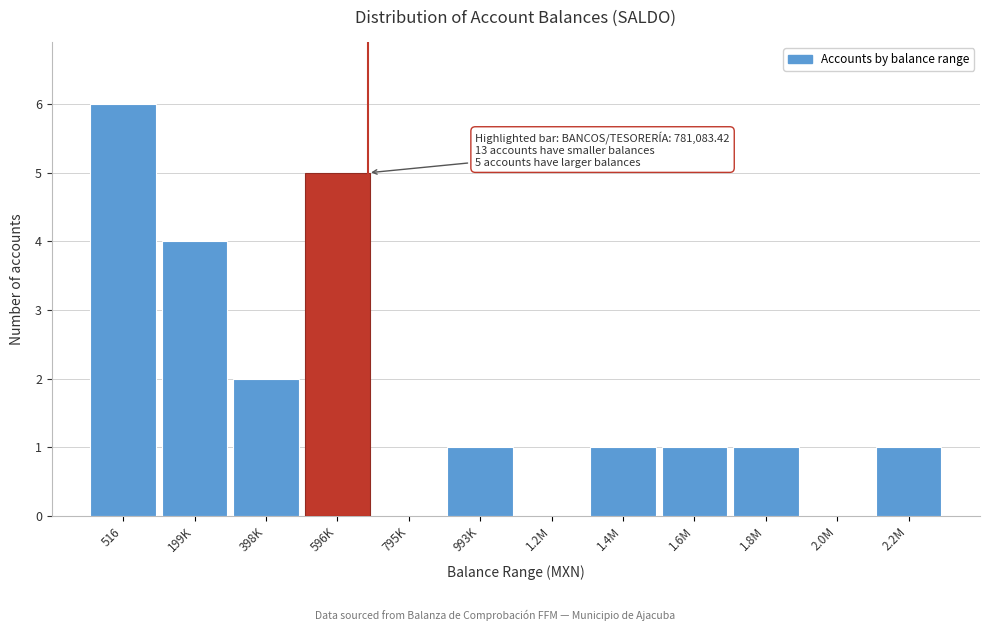

Reading left to right, what are all the values shown in this chart?

516=6	199K=4	398K=2	596K=5	795K=0	993K=1	1.2M=0	1.4M=1	1.6M=1	1.8M=1	2.0M=0	2.2M=1